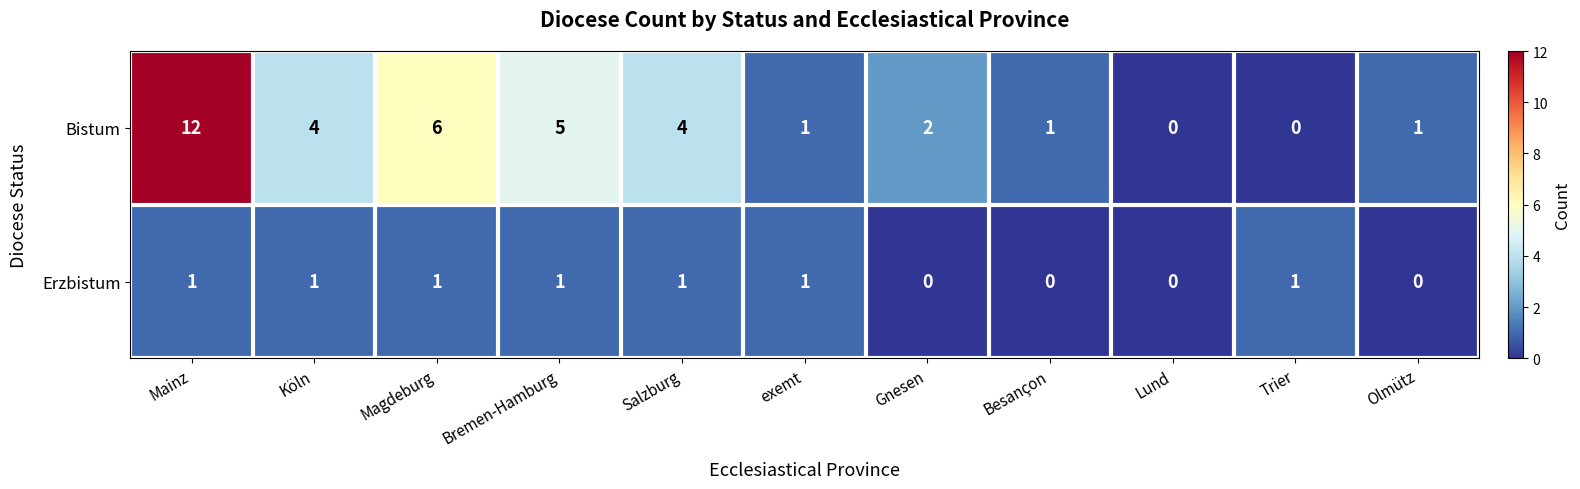

The Bistum series shows 0 at Olmütz. True or false?

False